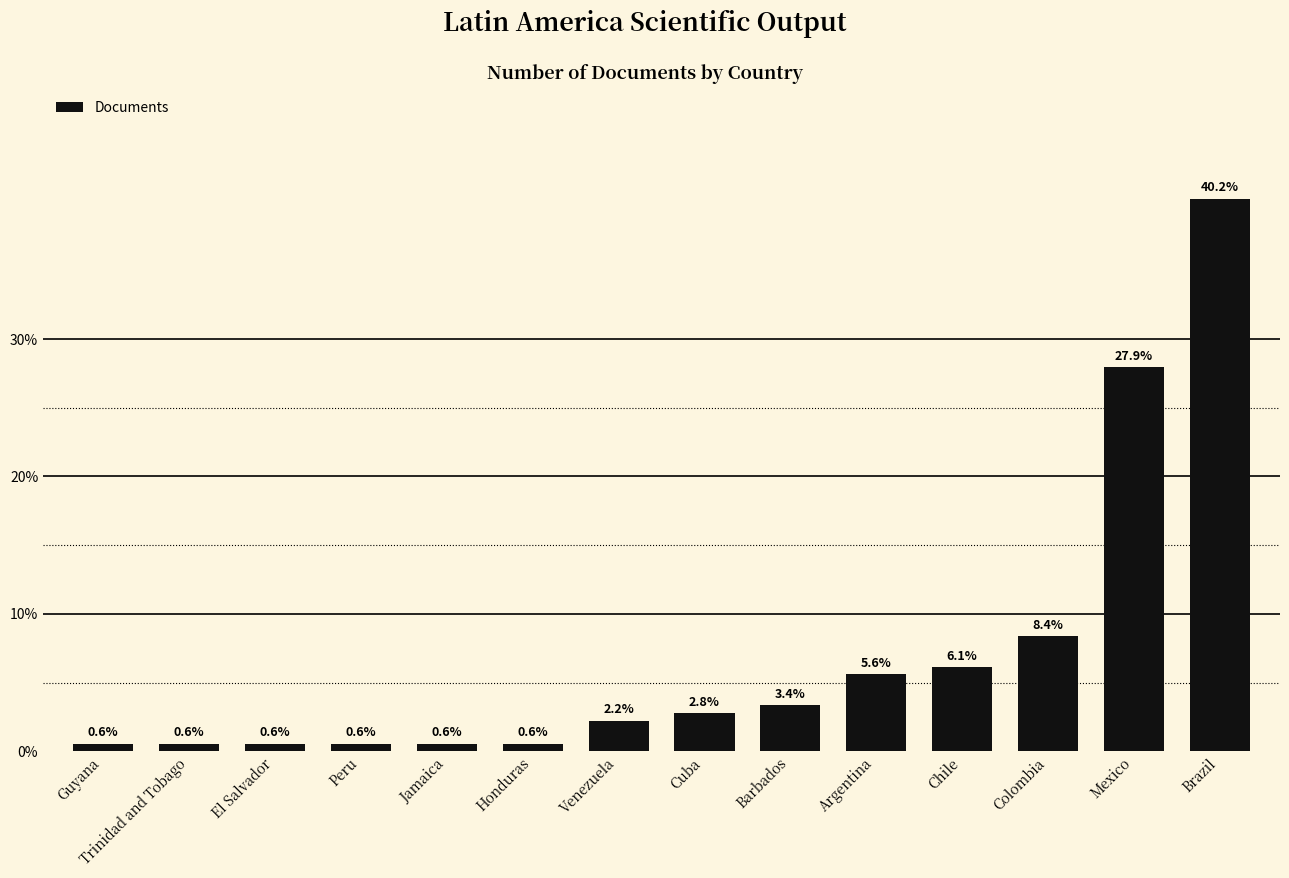

Reading right to left, extract all data points from this chart.

40.2	27.9	8.4	6.1	5.6	3.4	2.8	2.2	0.6	0.6	0.6	0.6	0.6	0.6